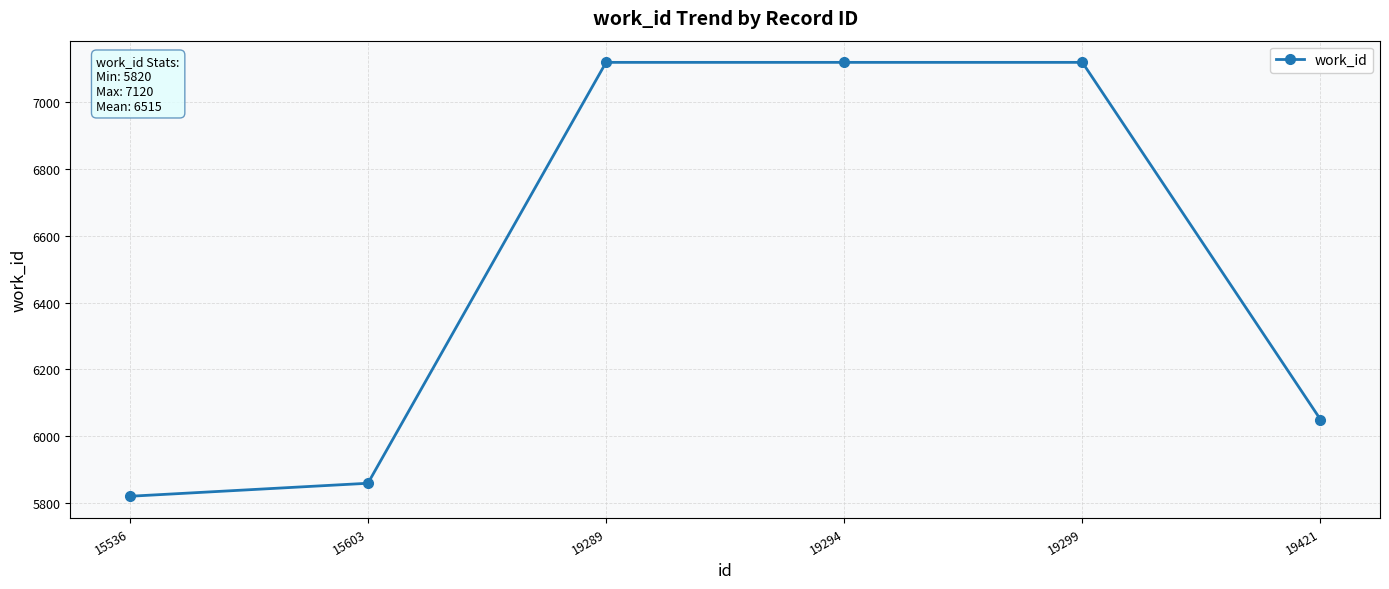

How many lines are shown in the chart?

1